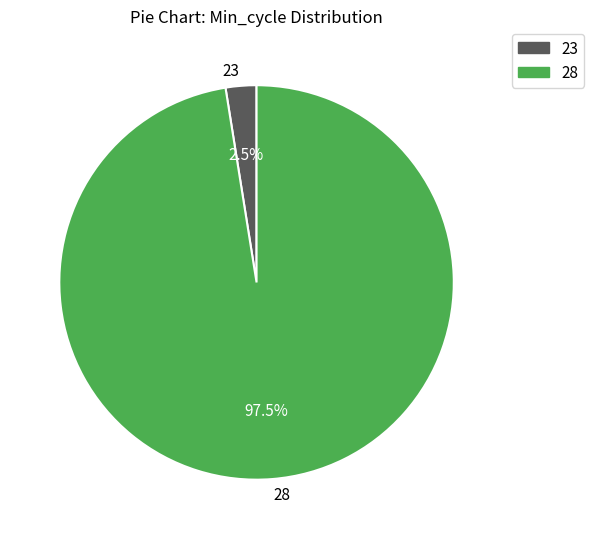

What is the smallest slice in the pie chart?

23